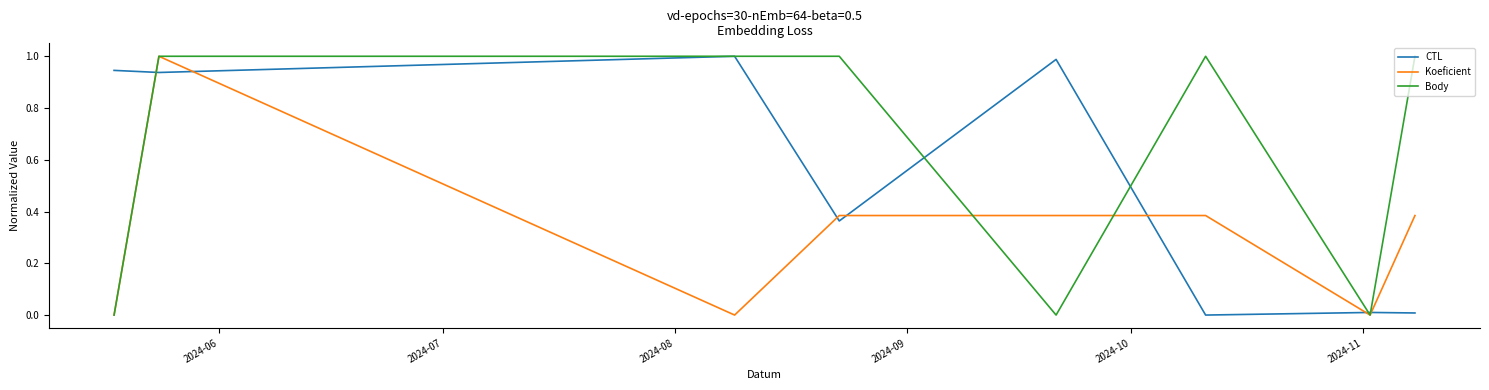

How many distinct data groups are displayed?

3